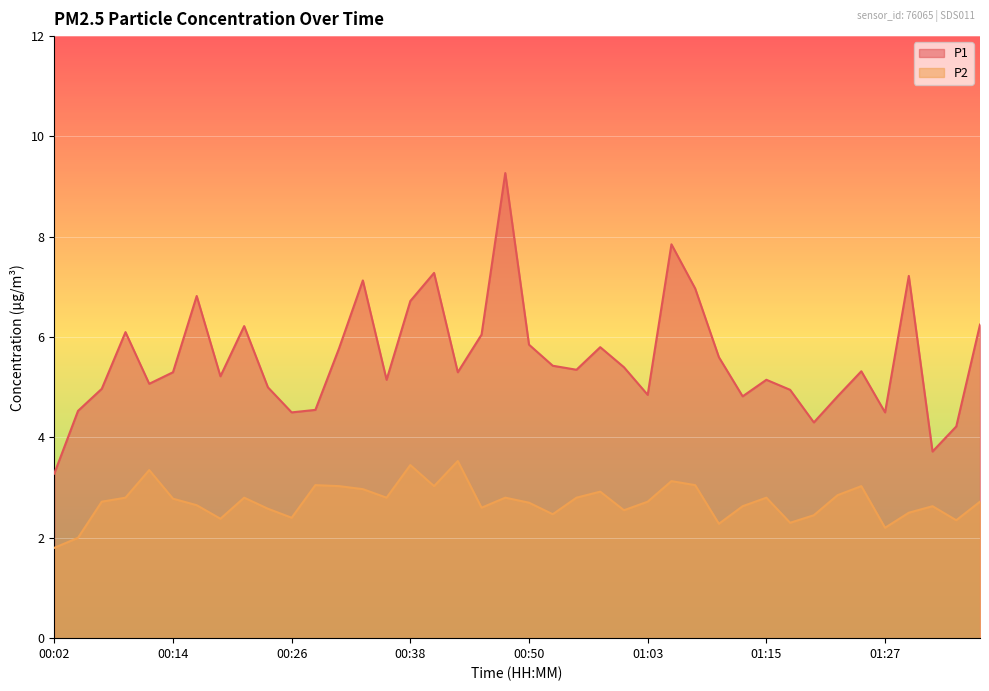

What is the value of the P2 point at the 40th from the left?

2.7